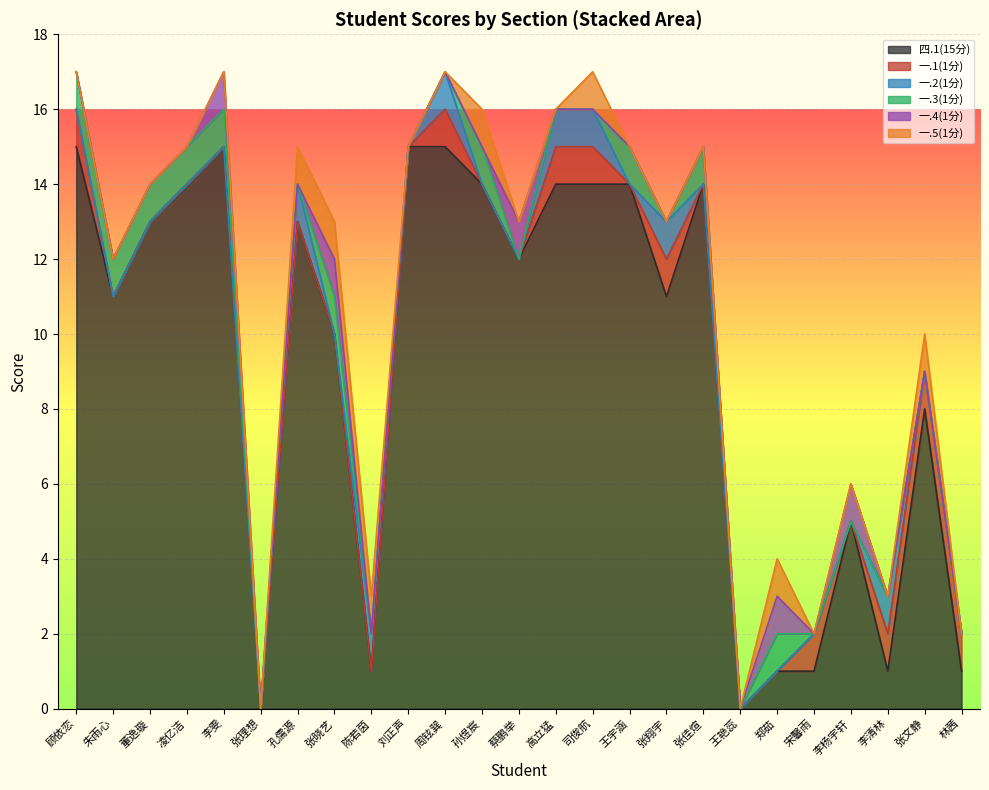

What is the total value across all series at 李杨宇轩?

6